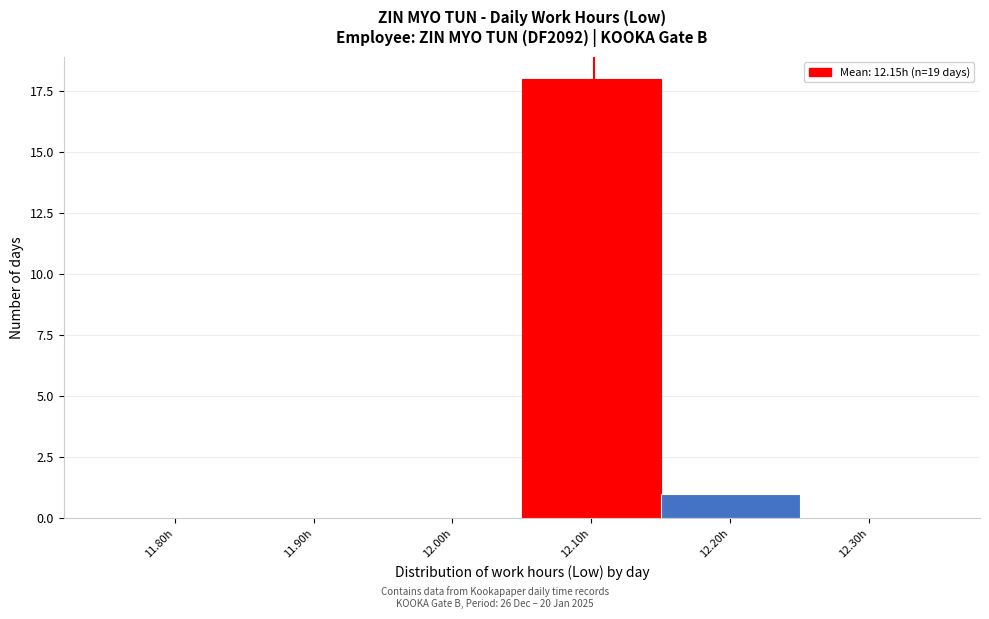

Reading right to left, list all the values displayed in this chart.

12.30h=0	12.20h=1	12.10h=18	12.00h=0	11.90h=0	11.80h=0